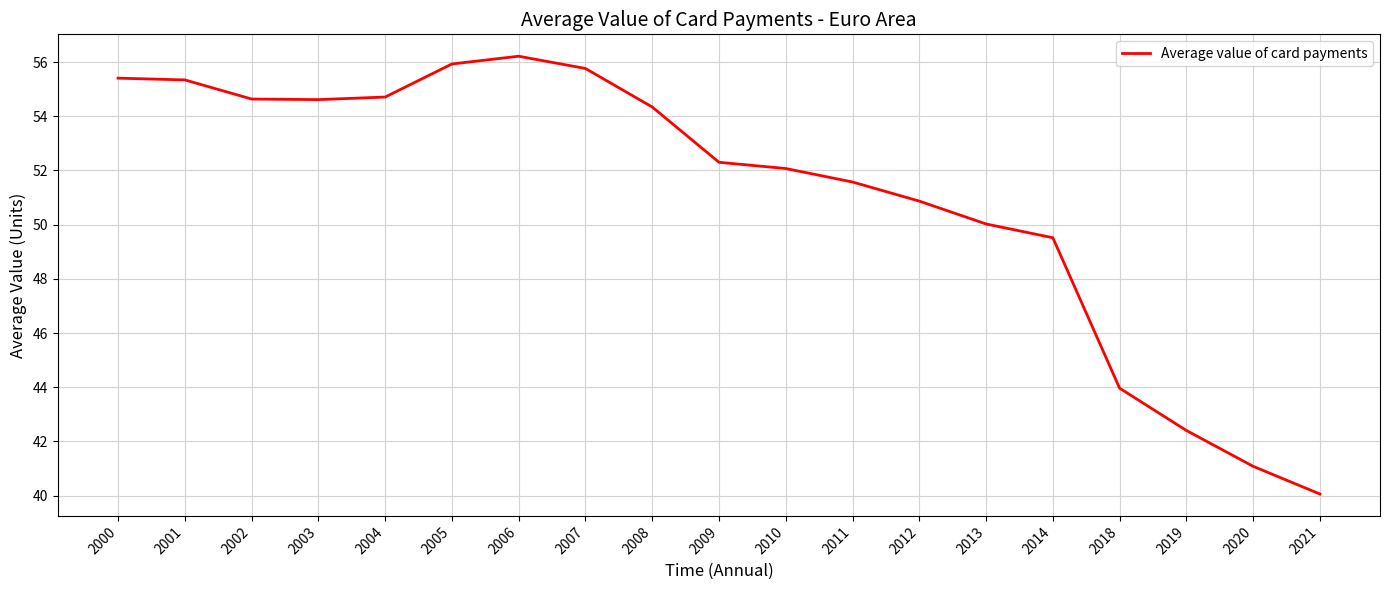

Which has a higher value, 2012 or 2013?

2012